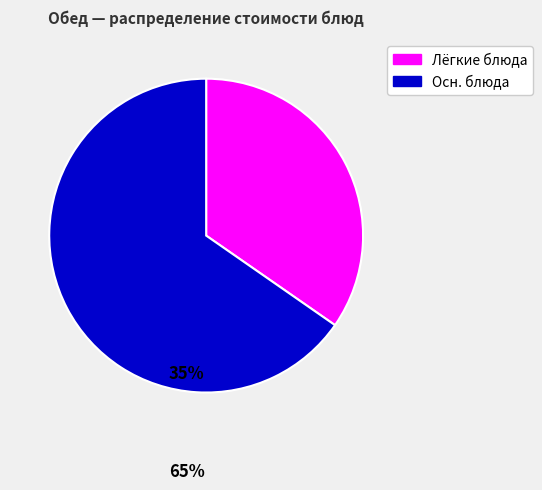

Which slice is the smallest?

Лёгкие блюда